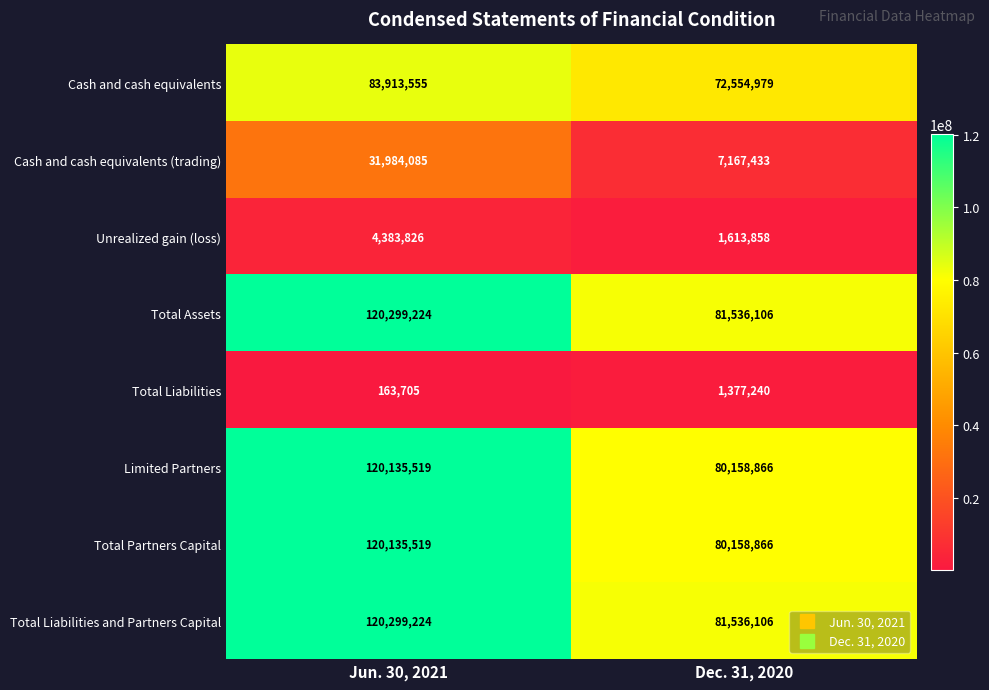

True or false: Unrealized gain (loss) has a value of 6180001 at Jun. 30, 2021.

False